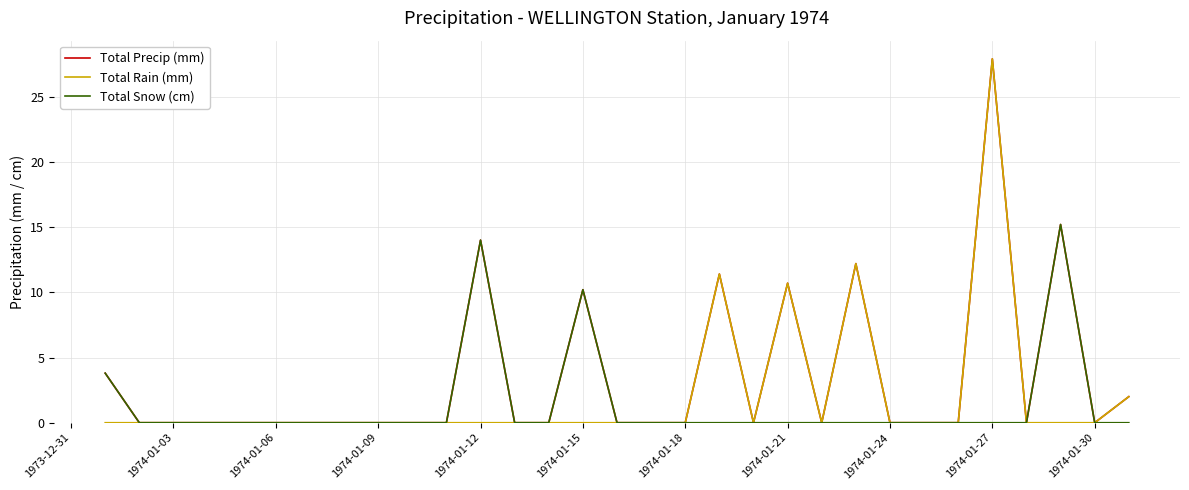

What is the greatest value displayed?

27.9